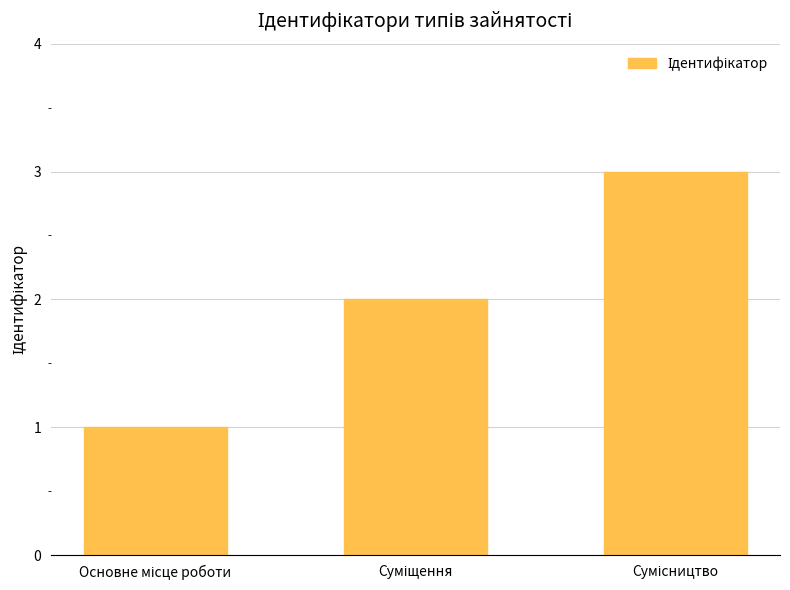

What is the average value?

2